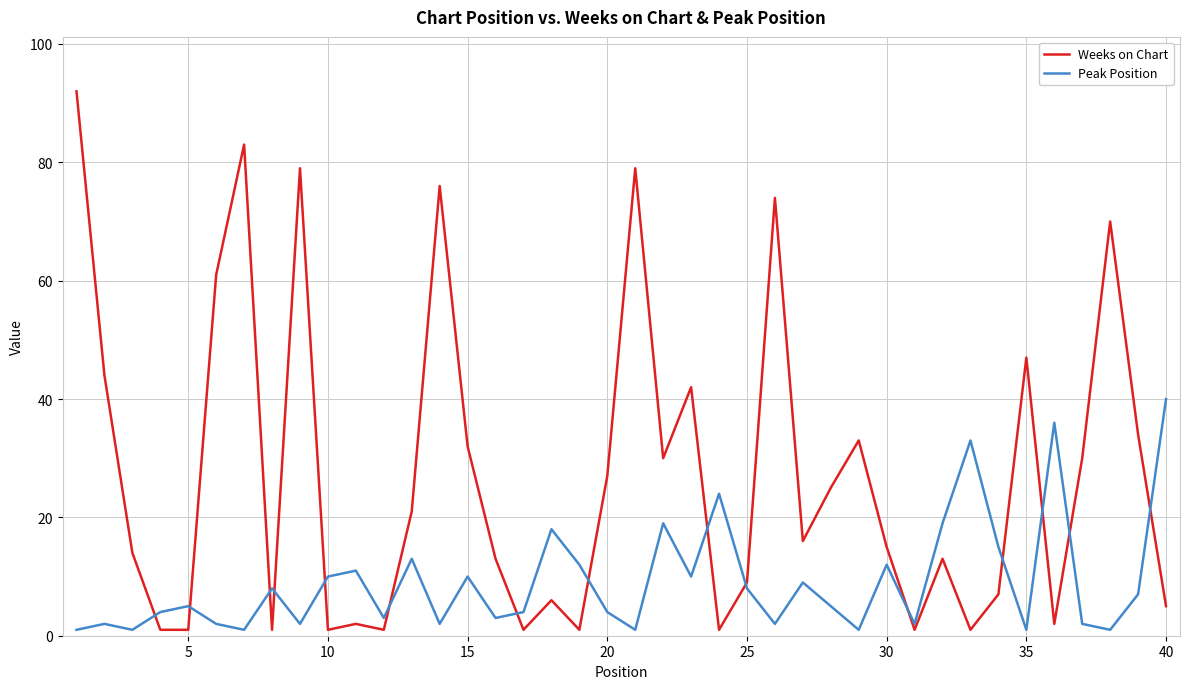

Which series has the widest spread of values?

Weeks on Chart